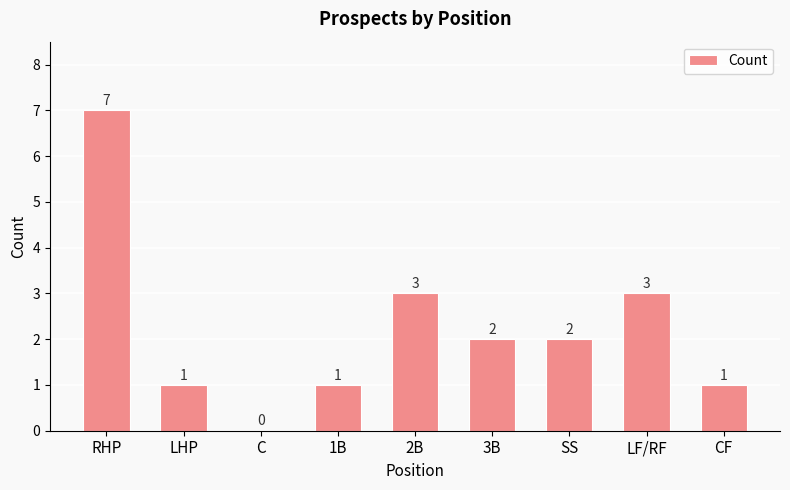

Is it true that the value at 3B is 3?

False